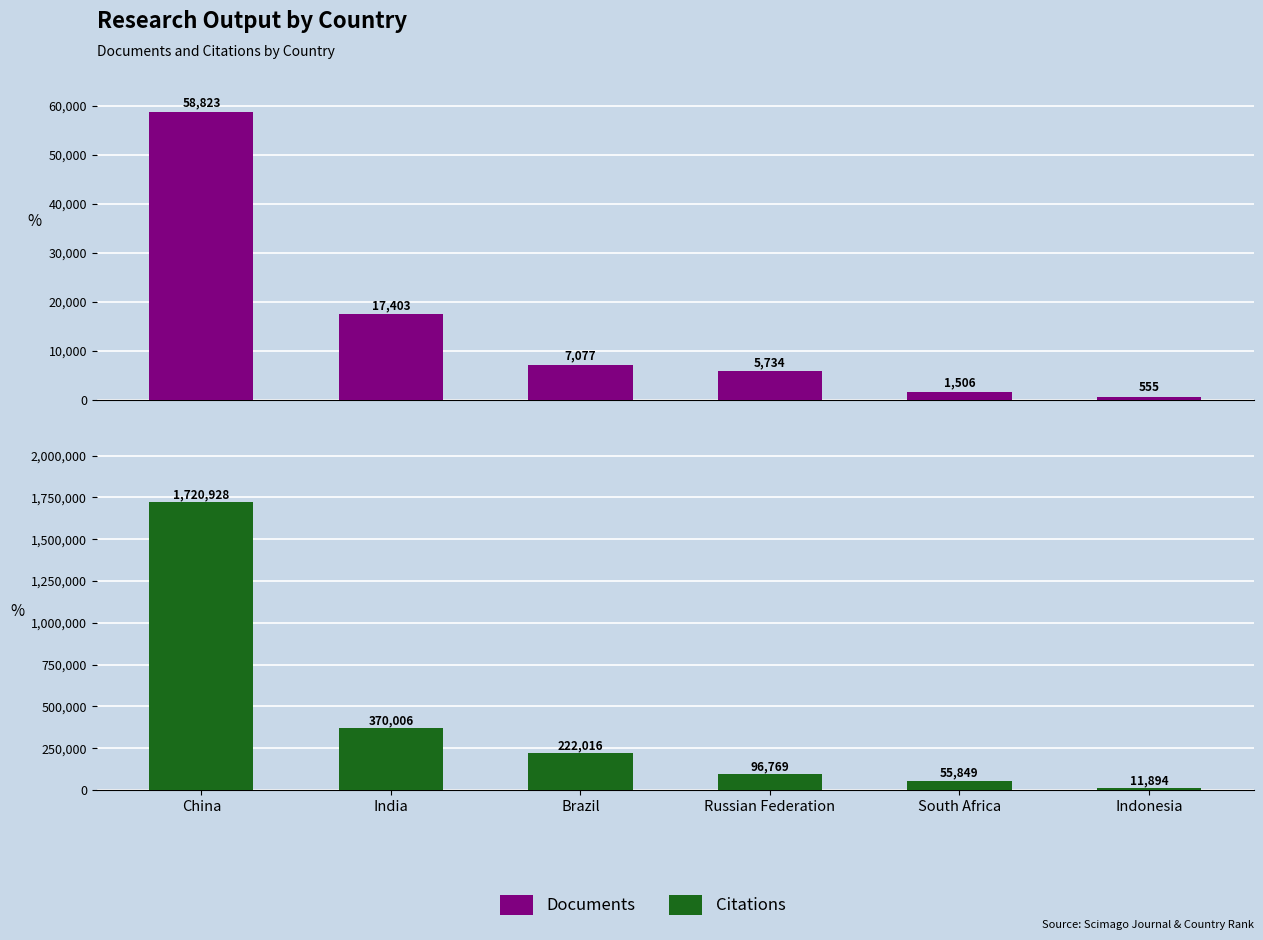

What is the value of the Citations bar at the 6th from the left?

11894